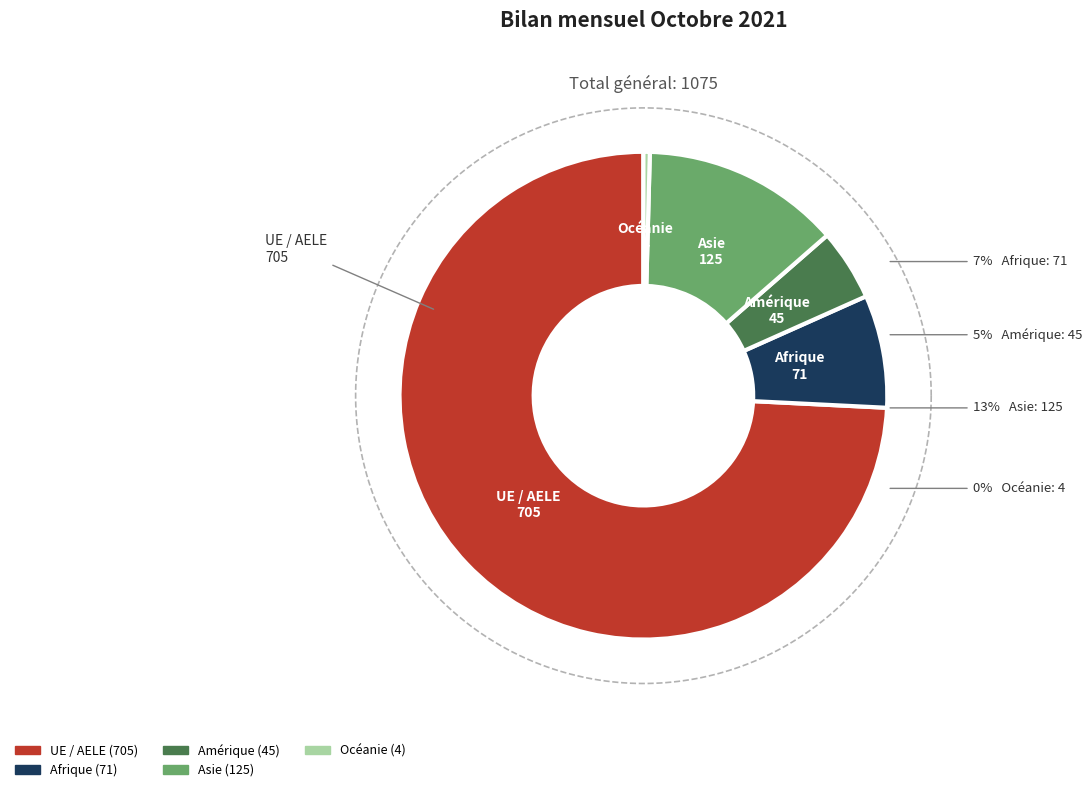

To the nearest percent, what is the average slice percentage?

20%